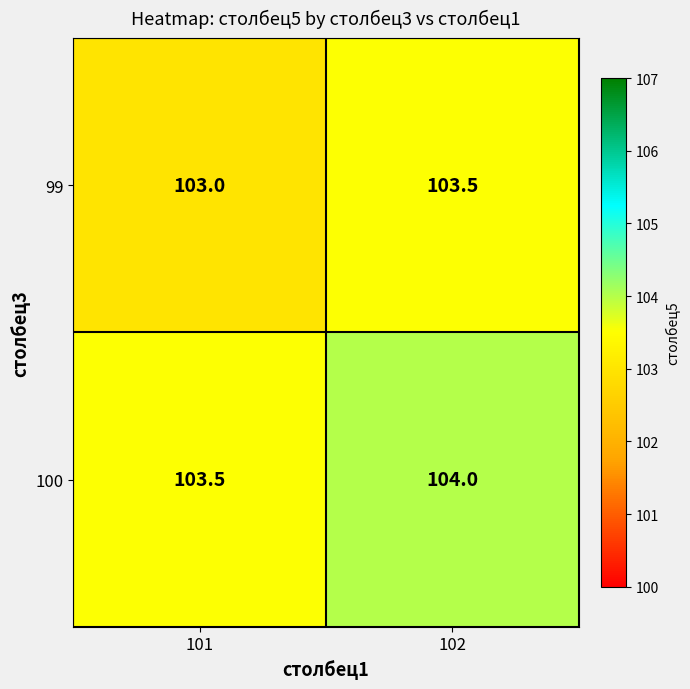

Reading right to left, transcribe all the data shown in this chart.

99: 102=103.5	101=103.0
100: 102=104.0	101=103.5